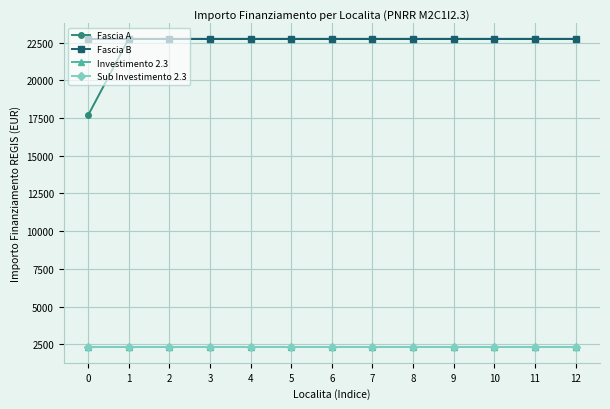

At how many categories does at least one series exceed 18796?

13